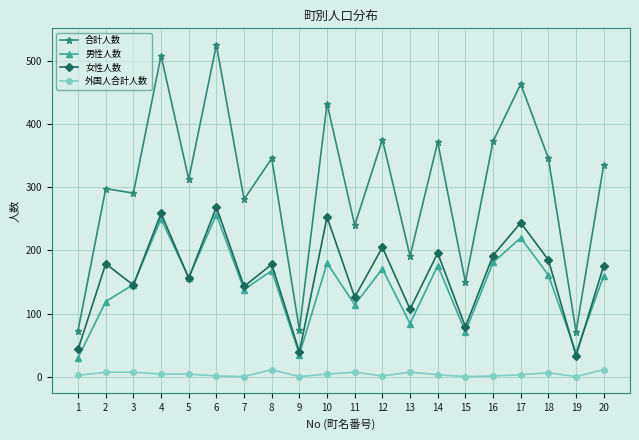

At how many categories does at least one series exceed 199?

15